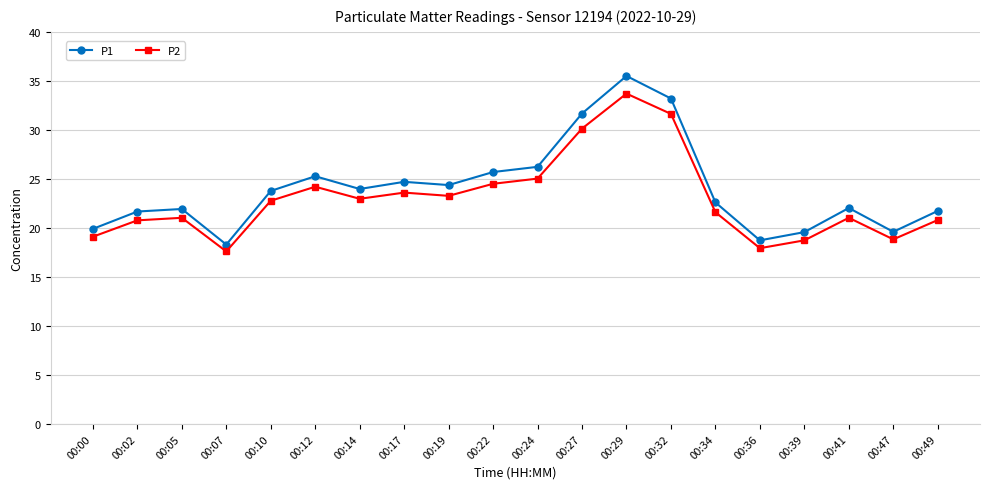

Which series changed the most between 00:27 and 00:29?

P1